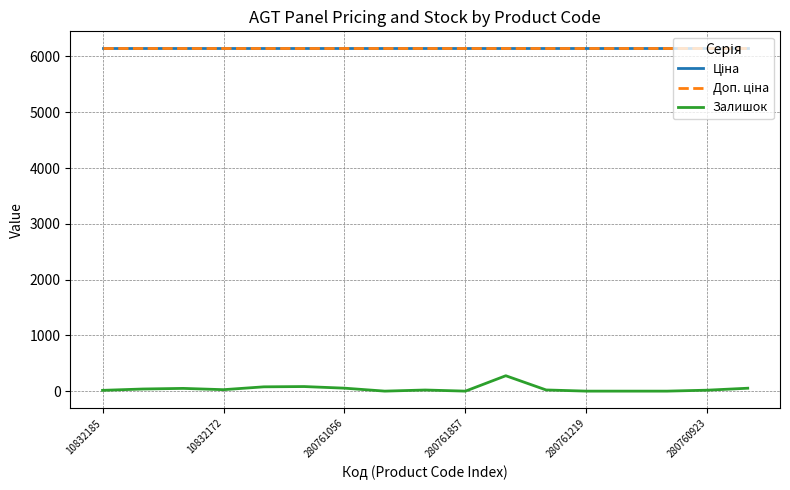

Does the chart display data point markers on the line(s)?

No